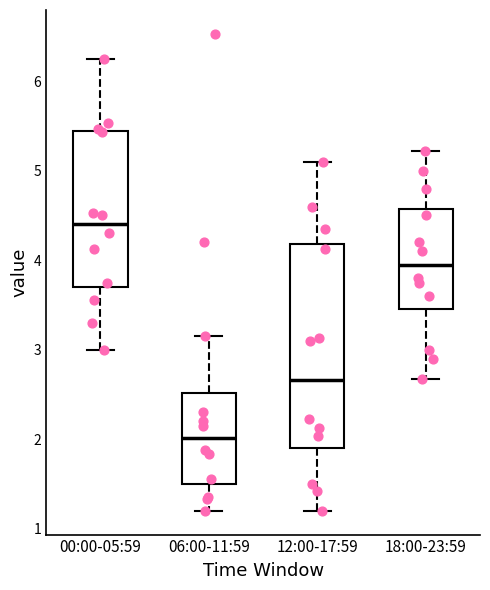

Reading left to right, read every box against the y-axis: the position of its median line, the range the box covers, and the ends of its whiskers. The values are not printed on the chart, so give them approximately, as read against the axis.

00:00-05:59: median 4.4, box 3.7 to 5.4, whiskers 3.0 to 6.3
06:00-11:59: median 2.0, box 1.5 to 2.5, whiskers 1.2 to 3.2
12:00-17:59: median 2.7, box 1.9 to 4.2, whiskers 1.2 to 5.1
18:00-23:59: median 4.0, box 3.5 to 4.6, whiskers 2.7 to 5.2